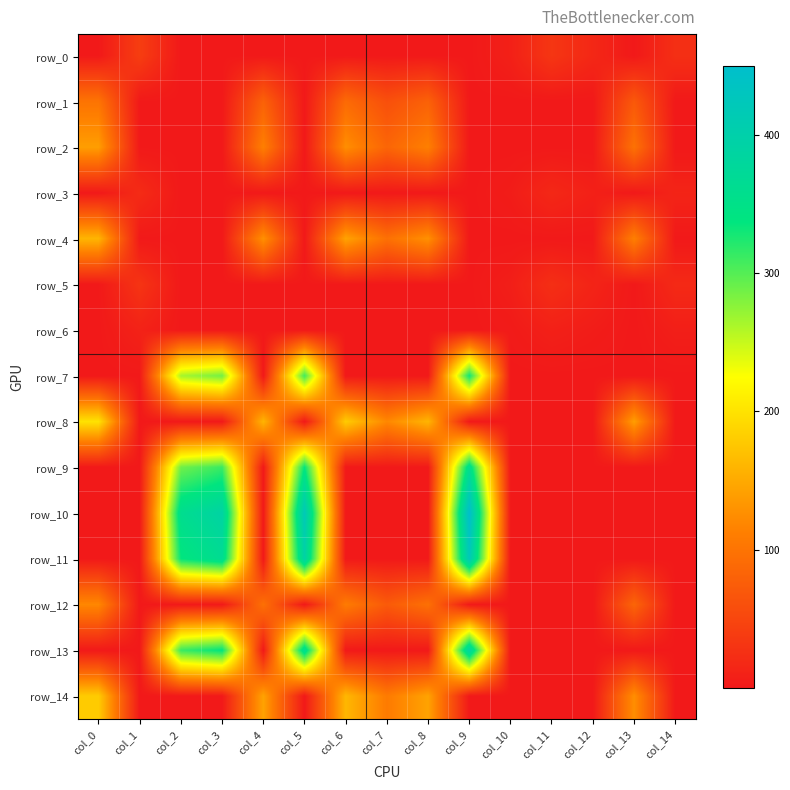

What is the difference between the second highest and minimum values in the row_12 series?

108.2